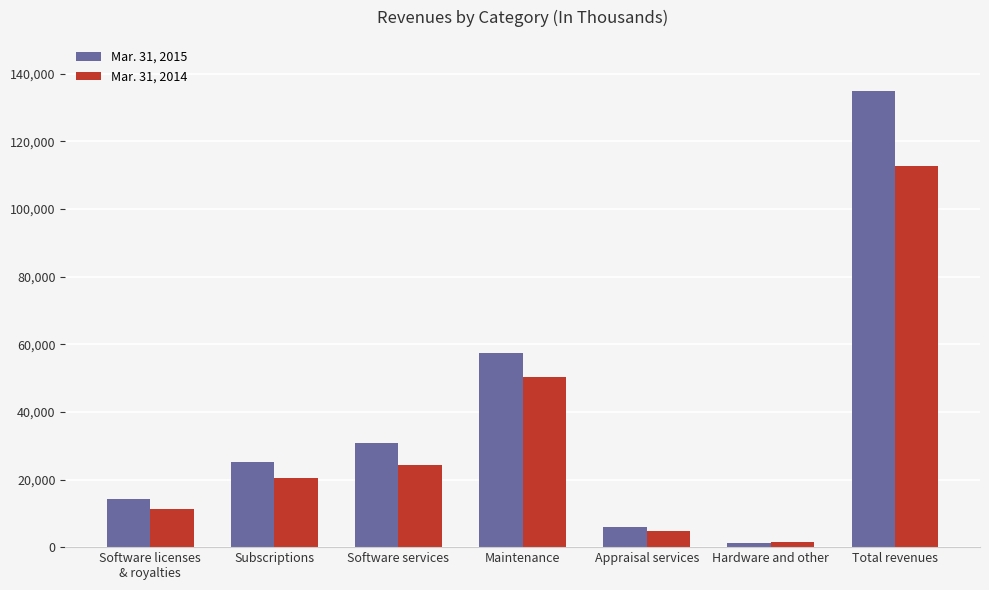

How many categories are shown in the chart?

7